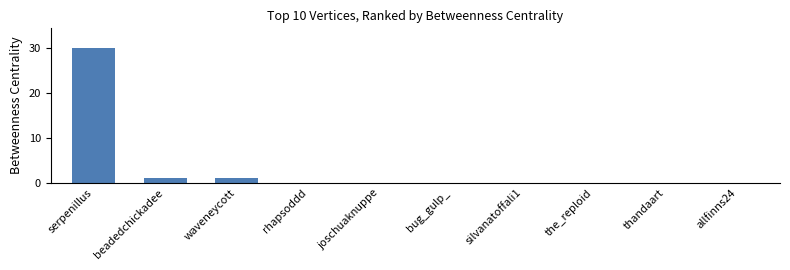

What is the average value?

3